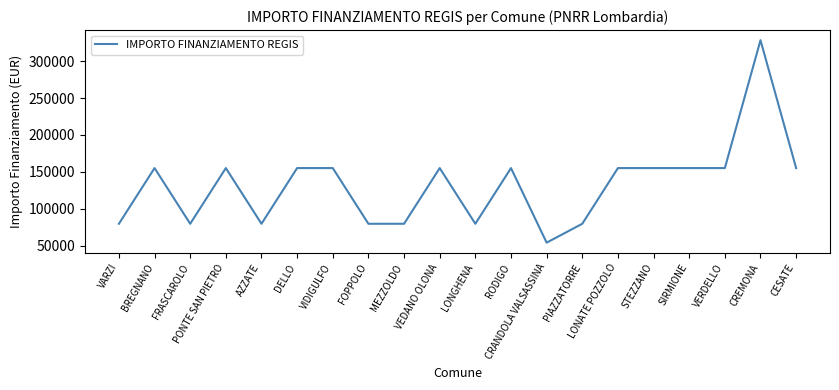

Reading left to right, transcribe all the data shown in this chart.

79922	155234	79922	155234	79922	155234	155234	79922	79922	155234	79922	155234	54412	79922	155234	155234	155234	155234	328160	155234